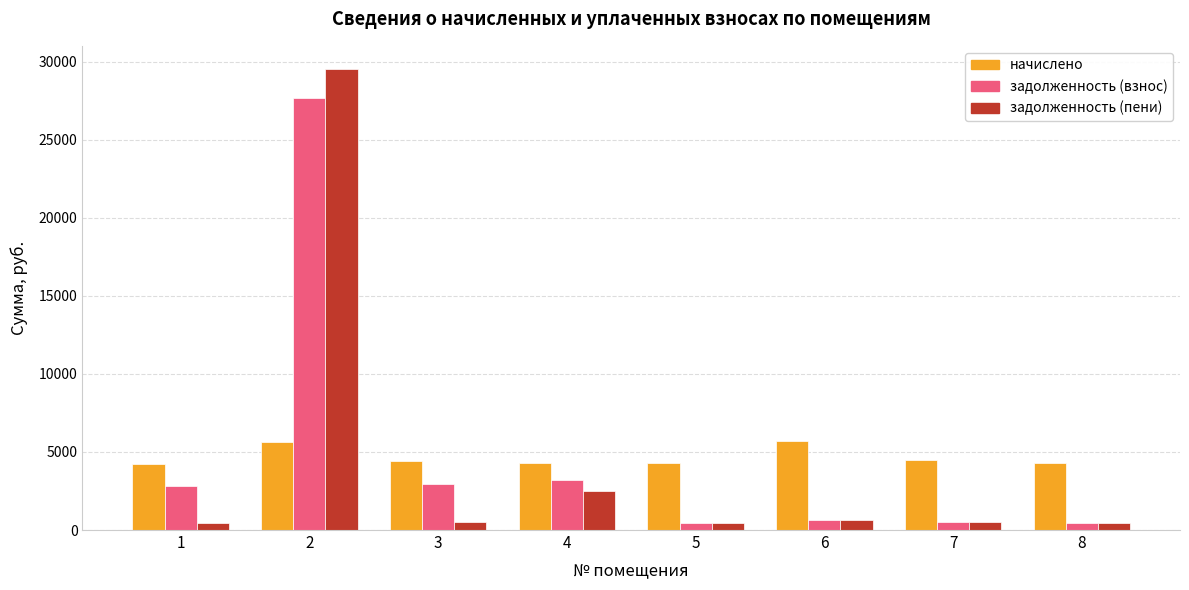

How many data points in начислено are less than 4414?

4